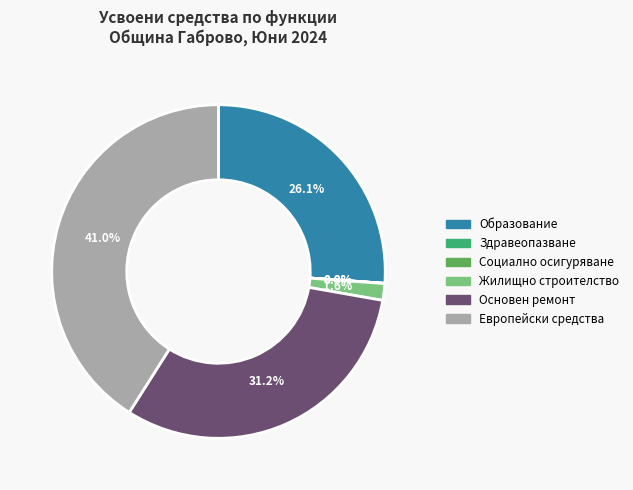

Does Образование account for over 50% of the chart?

No